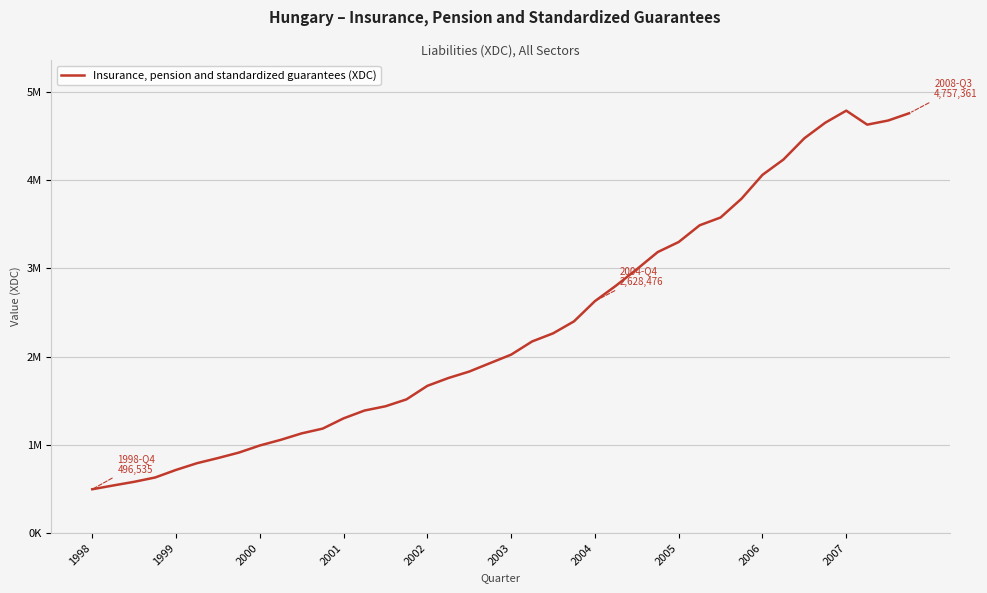

Is this an area chart (filled region under the line)?

No